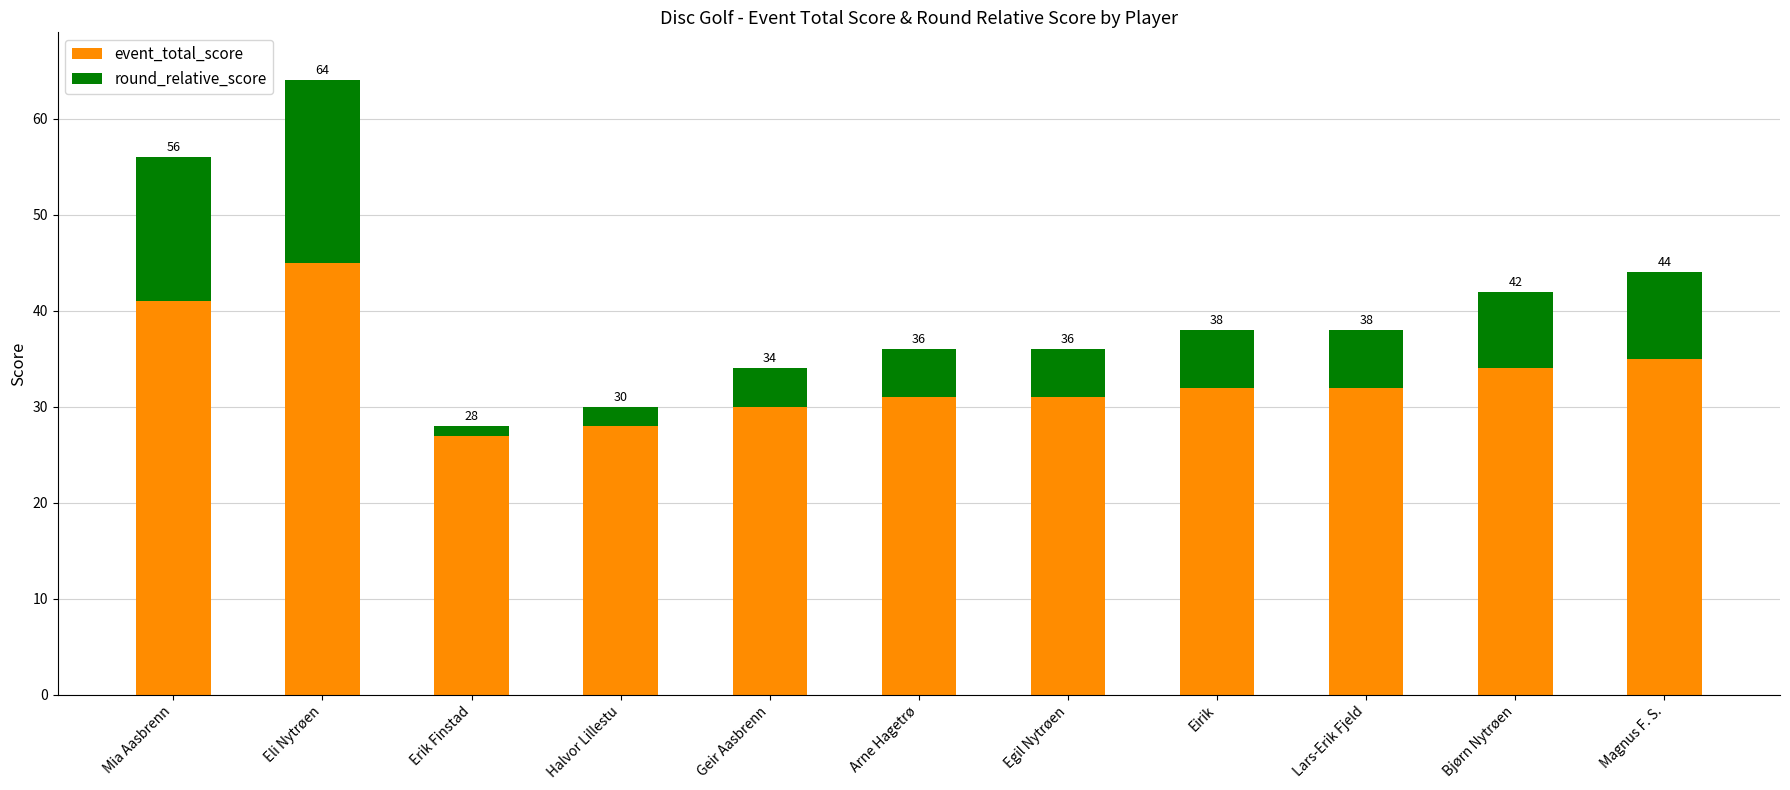

The event_total_score series shows 54 at Egil Nytrøen. True or false?

False